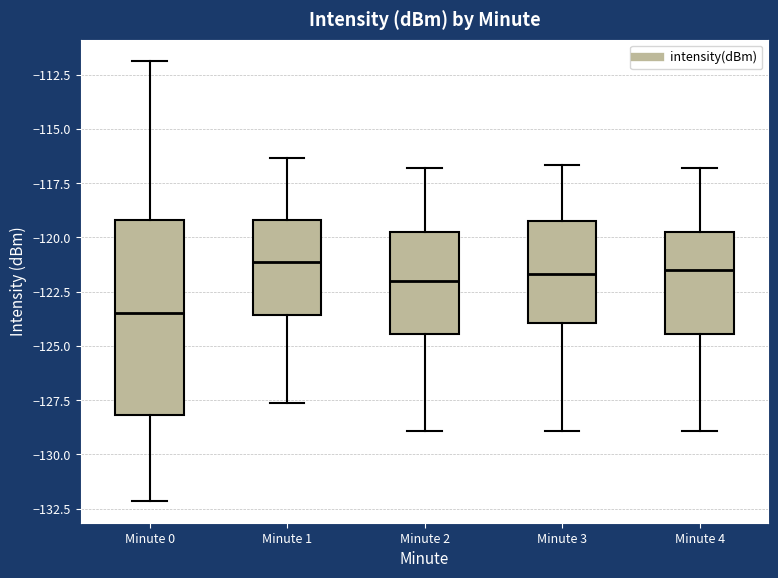

Comparing the boxes themselves (not the whiskers), which one is the tallest?

Minute 0